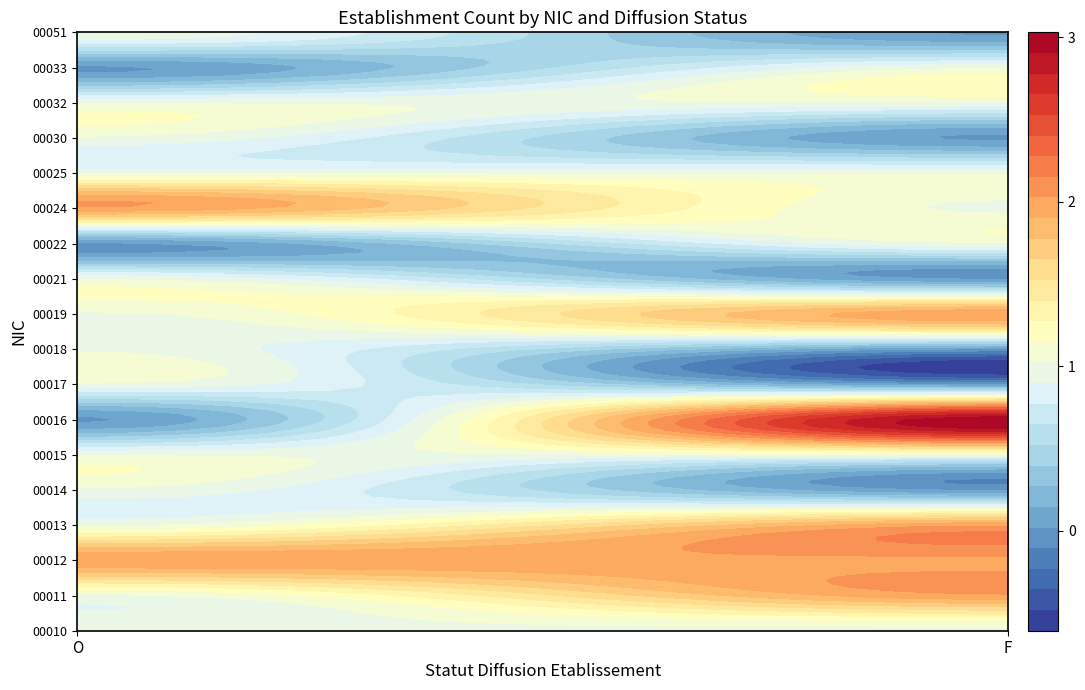

What is the spread (max minus min) of values at F?

3